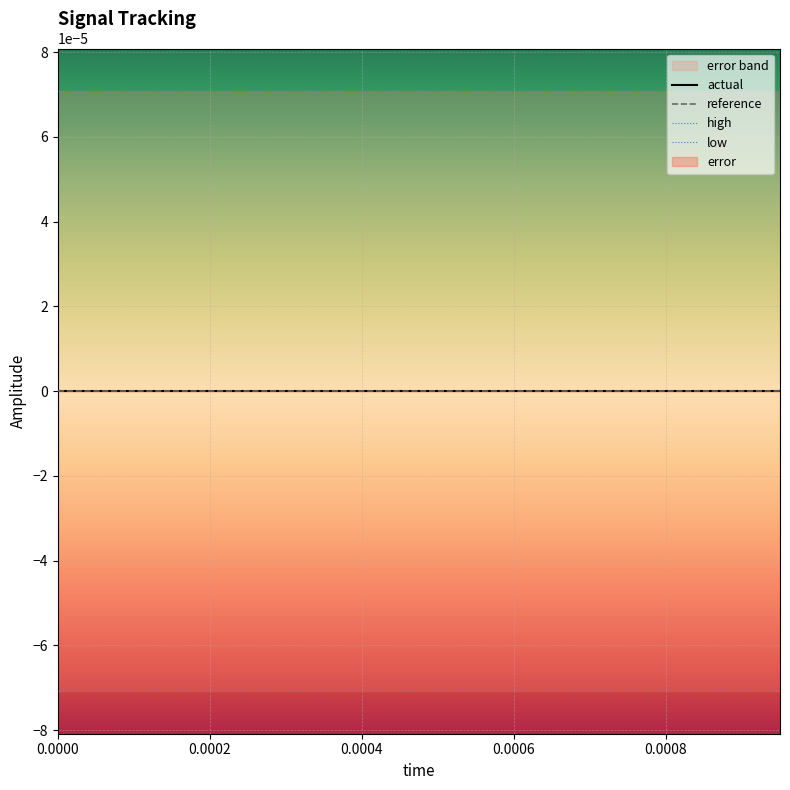

Is it true that reference equals 0.0 at 0.0010?

True